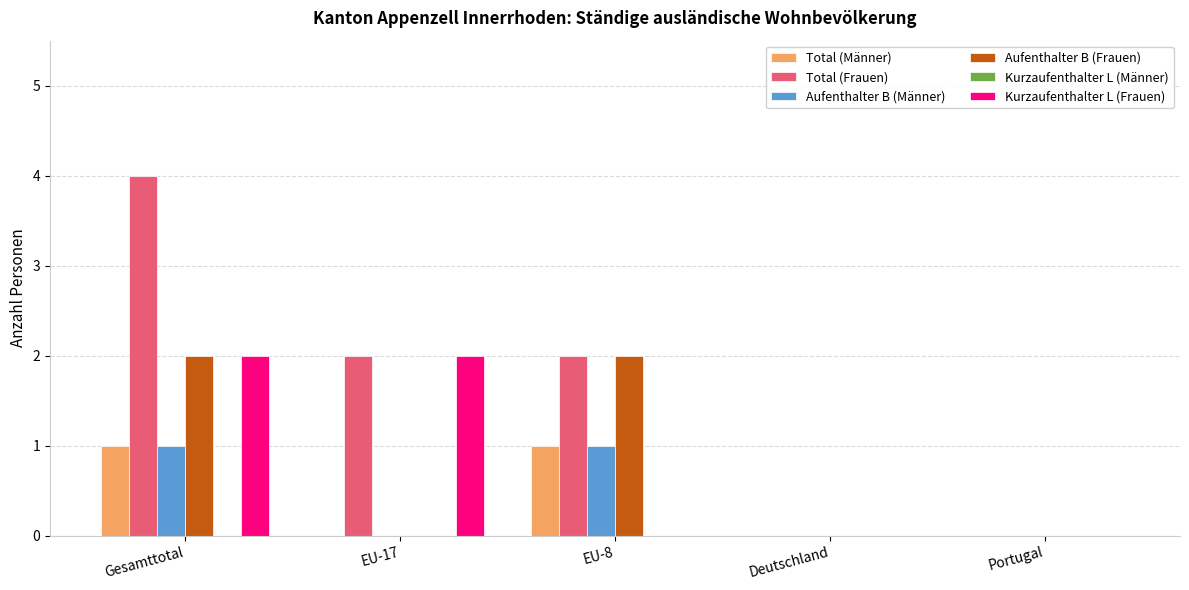

At which category does the chart reach its peak across all series?

Gesamttotal